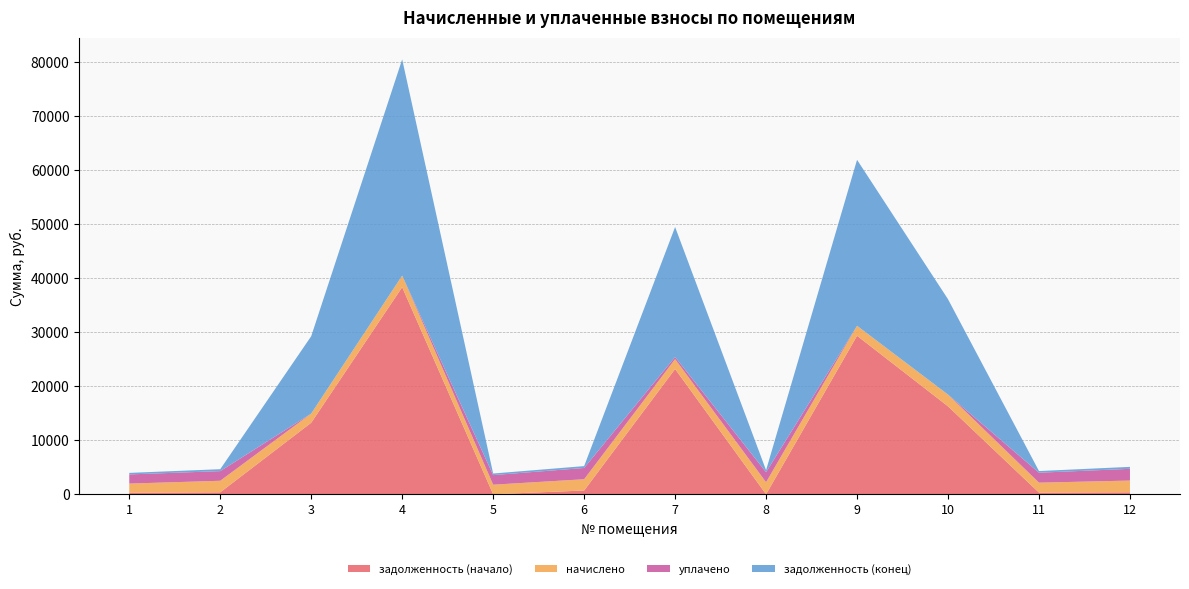

Reading left to right, what are all the values shown in this chart?

задолженность (начало): 1=282.5	2=356.7	3=13231.8	4=38310.7	5=0.9	6=696.5	7=23177.8	8=0.0	9=29323.9	10=16268.1	11=306.9	12=362.0
начислено: 1=1694.9	2=2140.1	3=1694.9	4=2140.1	5=1771.3	6=2082.9	7=1825.3	8=2229.2	9=1841.2	10=2171.9	11=1841.2	12=2171.9
уплачено: 1=1694.9	2=1783.5	3=0.0	4=0.0	5=1772.2	6=2082.9	7=400.0	8=1857.7	9=0.0	10=0.0	11=1841.2	12=2171.9
задолженность (конец): 1=282.5	2=356.7	3=14312.0	4=40011.4	5=294.3	6=347.1	7=24038.4	8=371.5	9=30709.6	10=17644.2	11=306.9	12=362.0